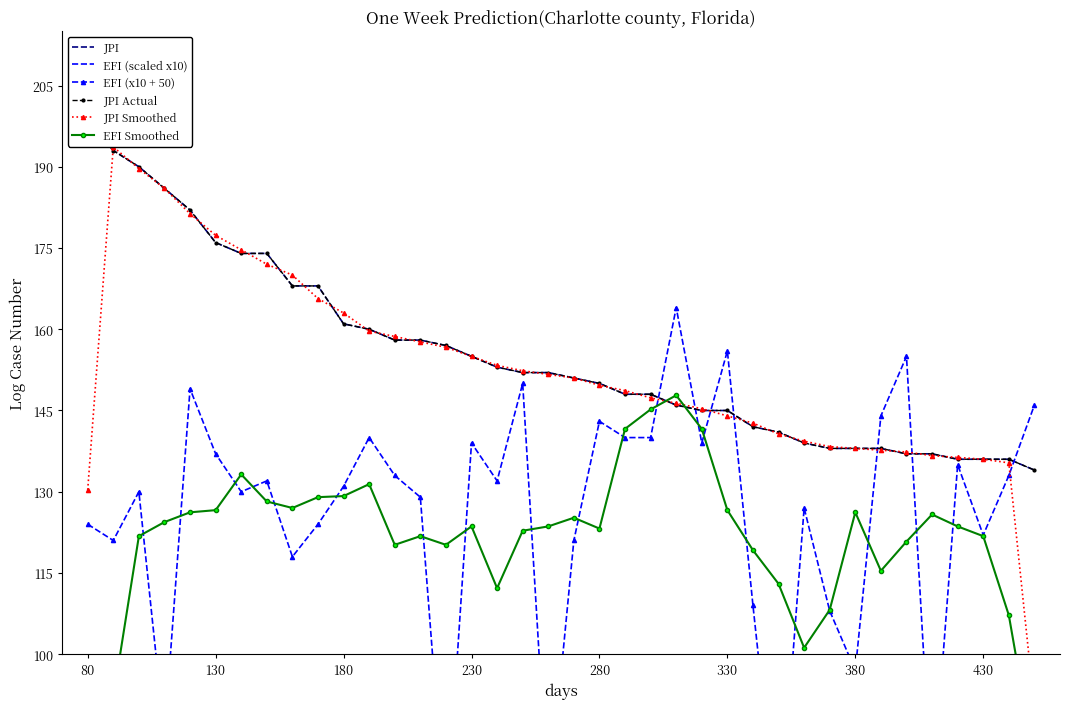

In EFI Smoothed, how many points are lower than both neighbors (excluding endpoints)?

7